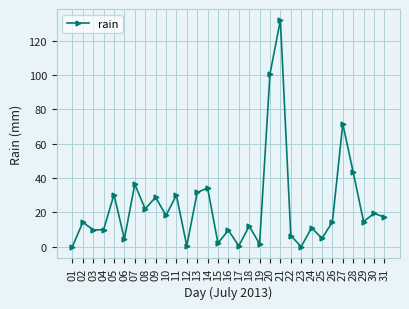

At which category does the chart reach its peak across all series?

21